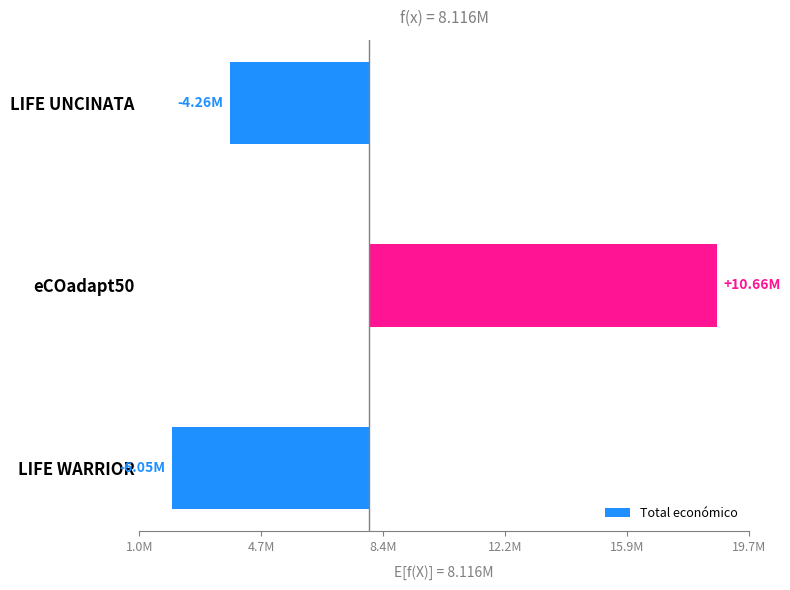

At which category does the chart reach its minimum across all series?

LIFE WARRIOR